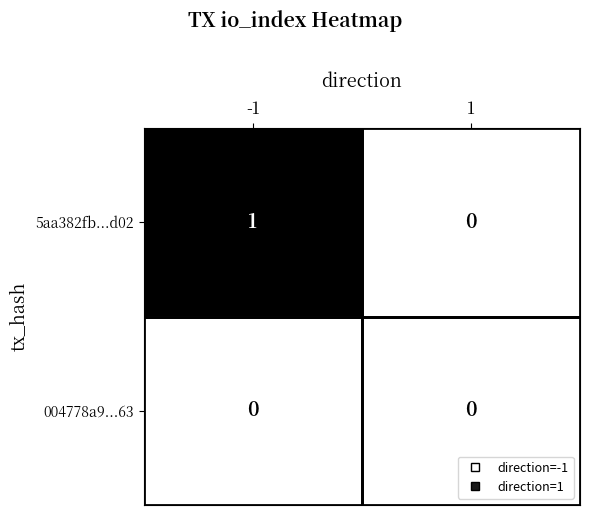

How many series are shown in this chart?

2